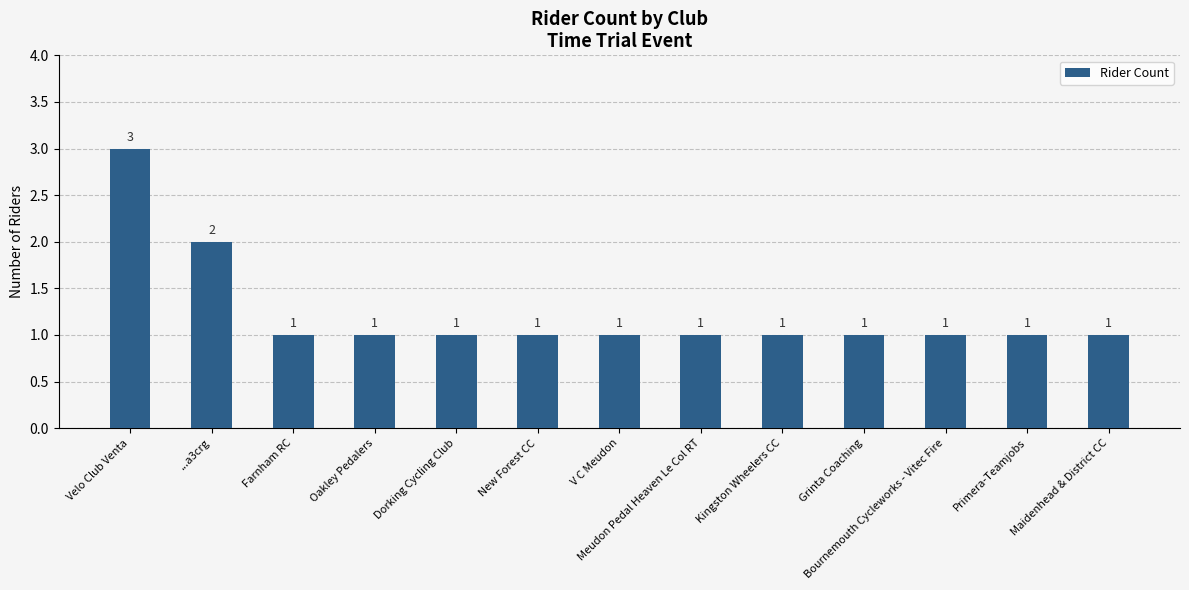

What is the sum of all values?

16